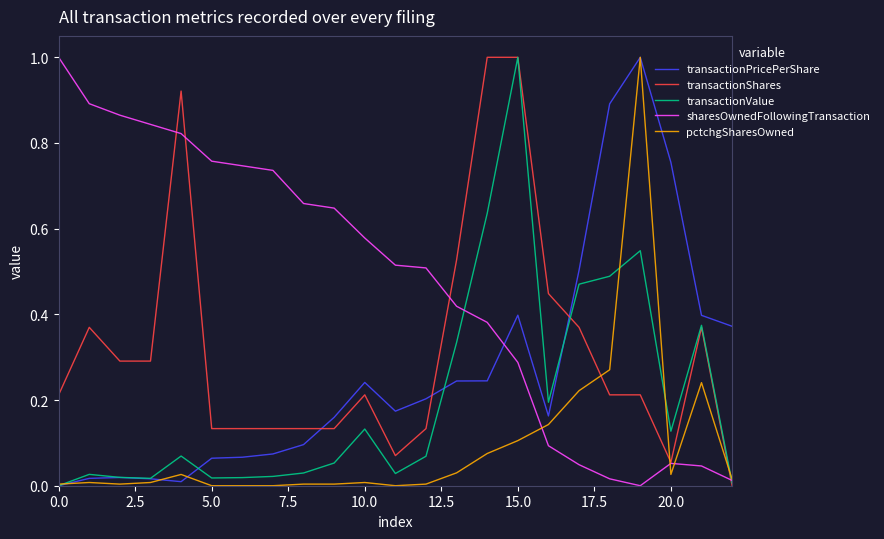

How many intersections are there between transactionShares and pctchgSharesOwned?

3